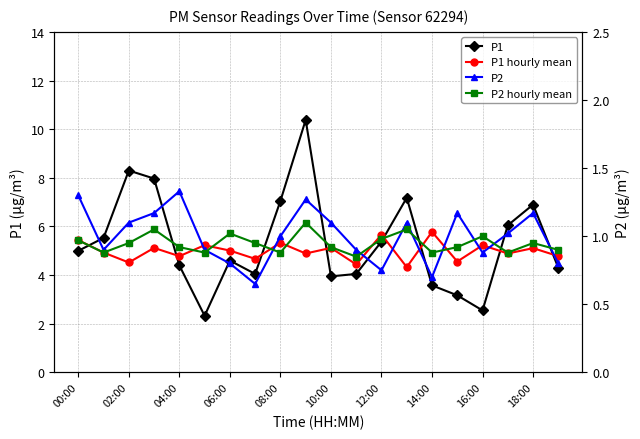

What is the value of the P2 point at the 7th from the left?

0.8